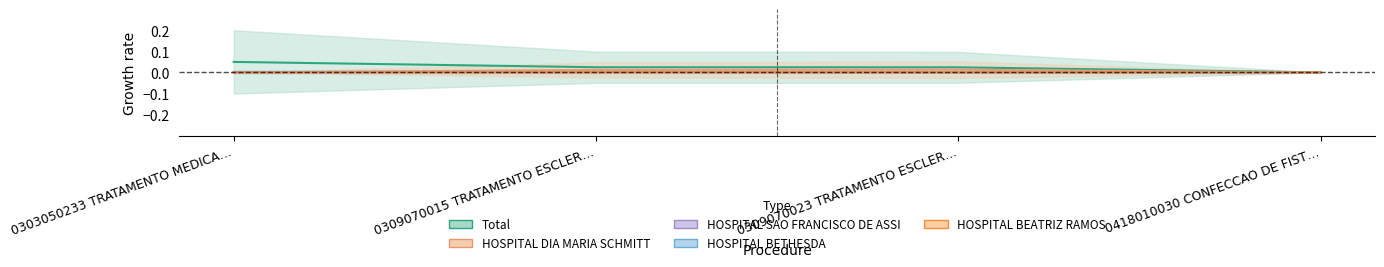

What is the spread (max minus min) of values at 0303050233 TRATAMENTO MEDICA…?

0.1